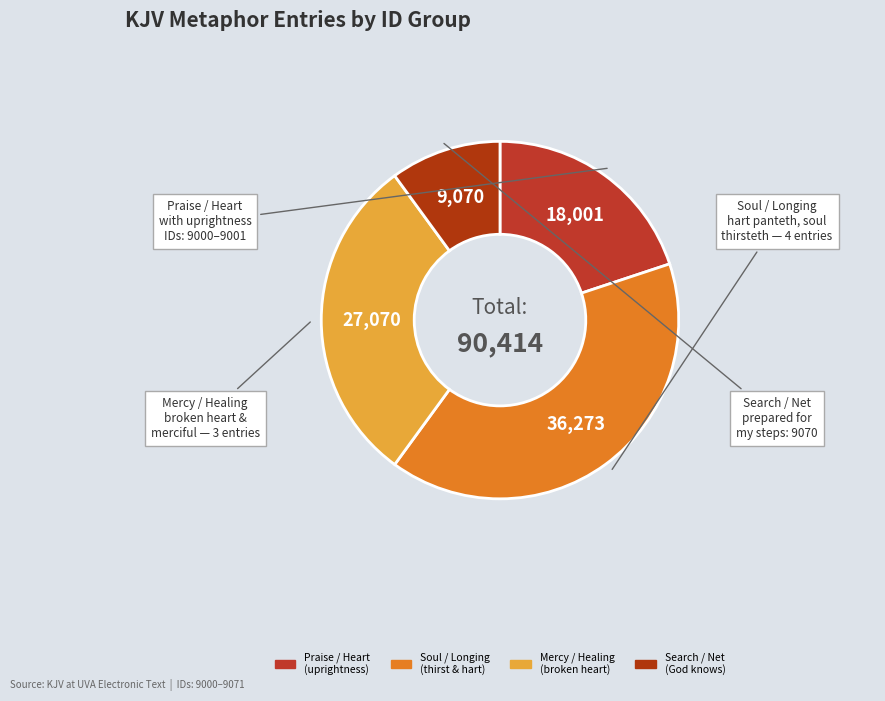

How many slices are in this pie chart?

4